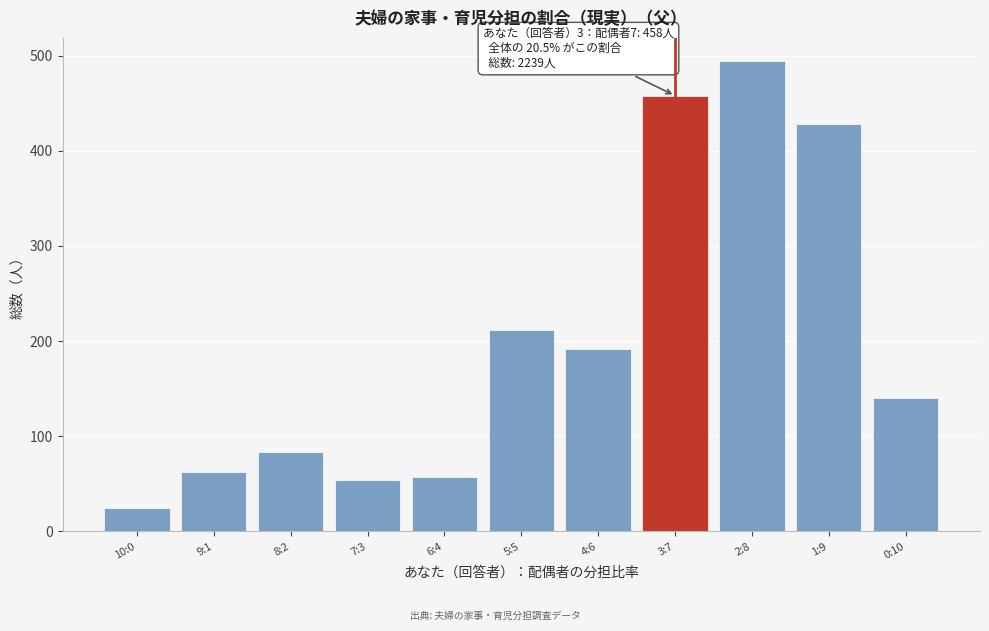

Reading right to left, extract all data points from this chart.

140	428	494	458	192	212	57	54	83	62	24